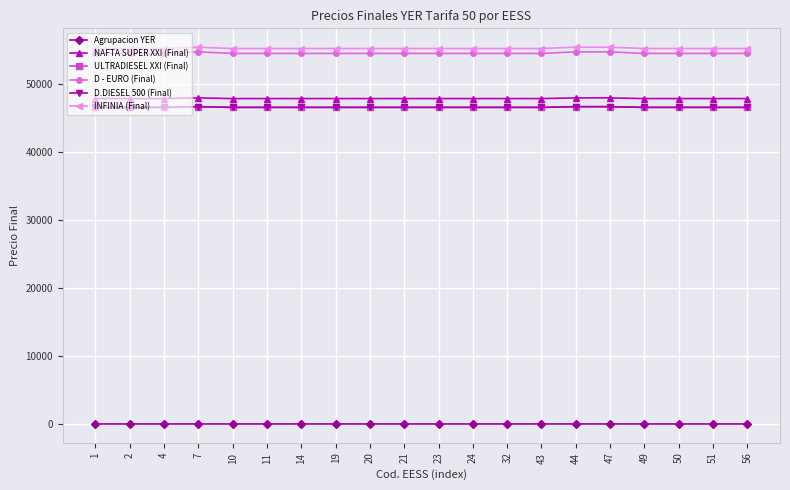

Does the chart have visible grid lines?

Yes